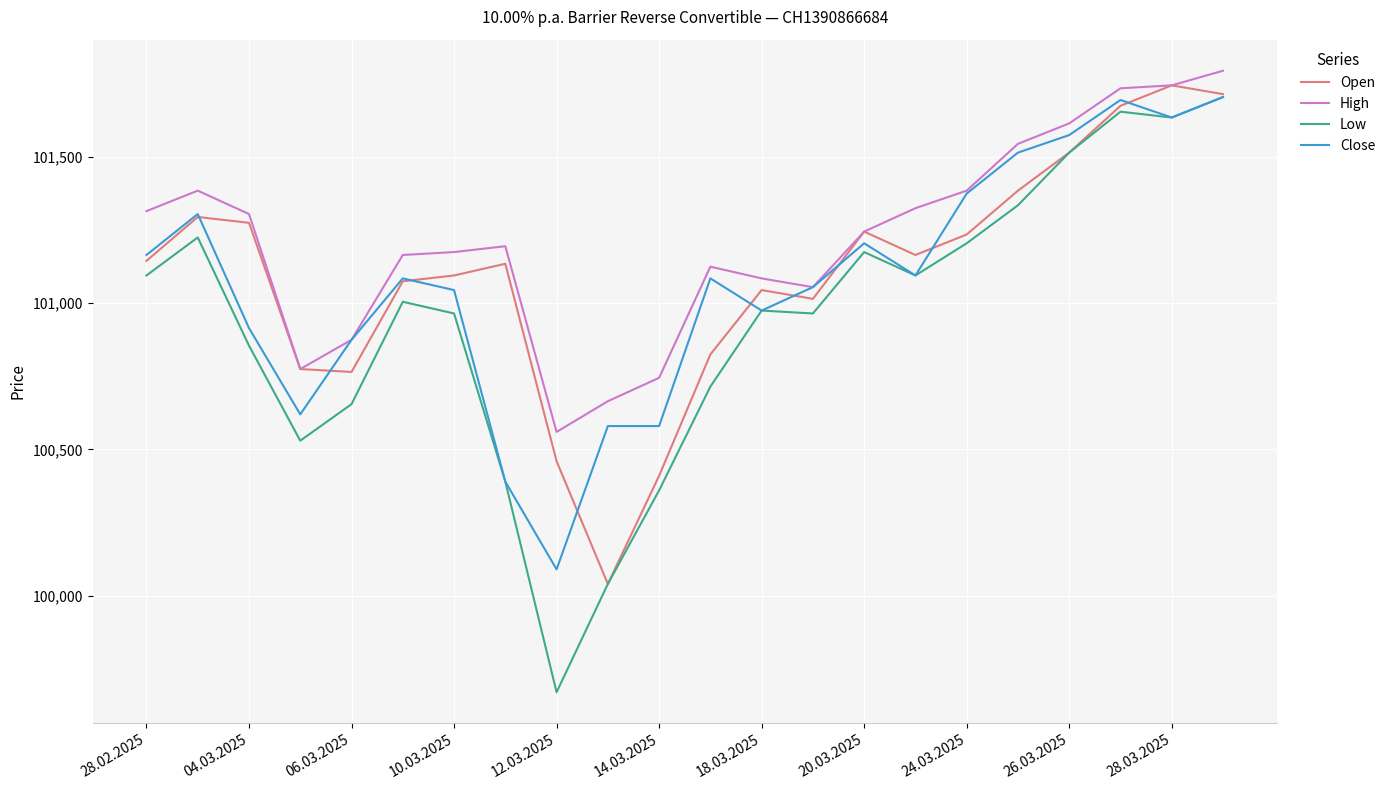

What is the lowest value of the Open series?

100040